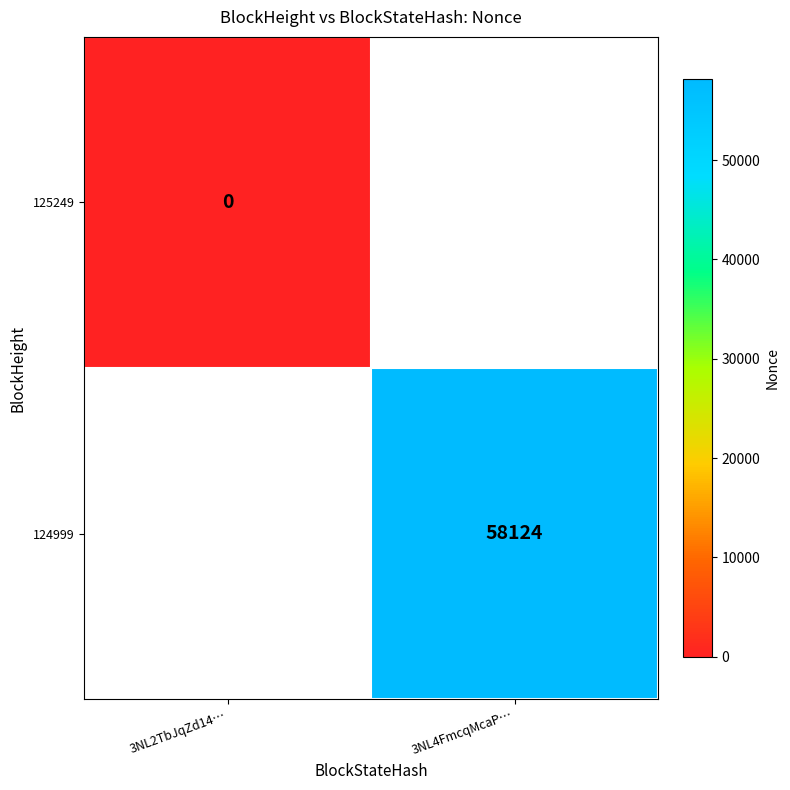

Is it true that 124999 equals 58124 at 3NL4FmcqMcaP…?

True